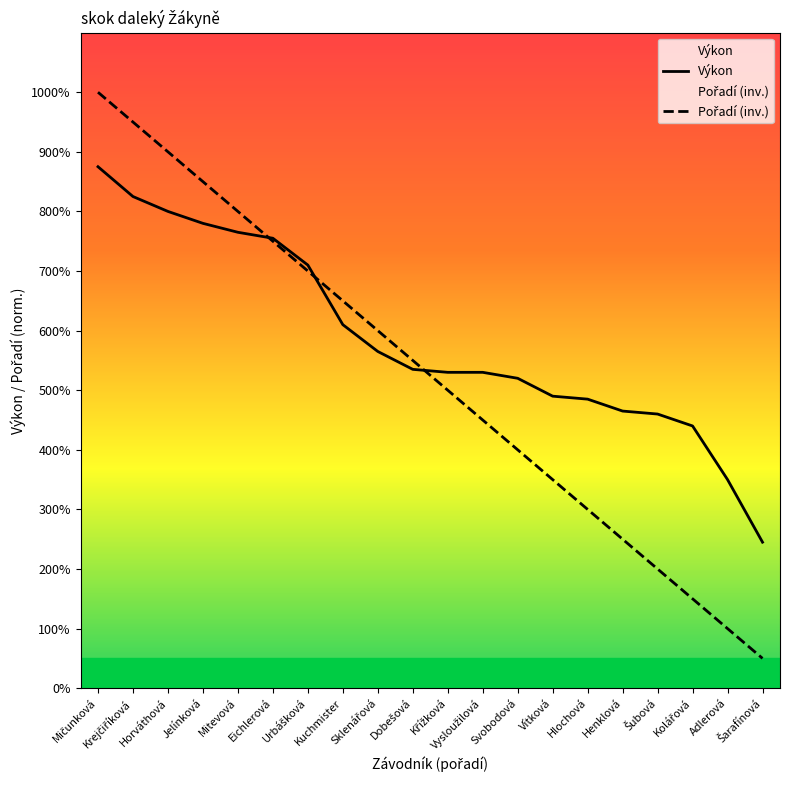

True or false: Výkon has more than 1 interior local peaks.

False